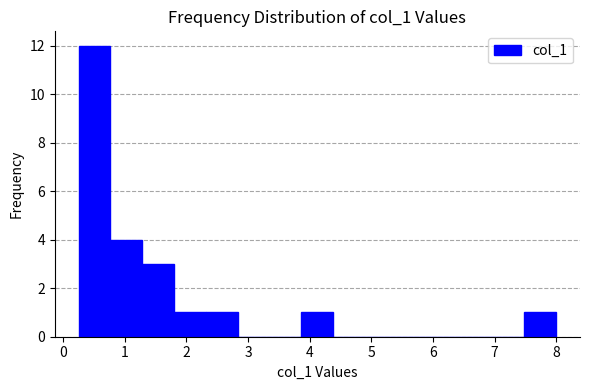

How tall is the bar that spans 1.8 to 2.3 on the x-axis? Neither the bar edges nor the heights are printed on the chart, so give them approximately, as read against the axes.

1